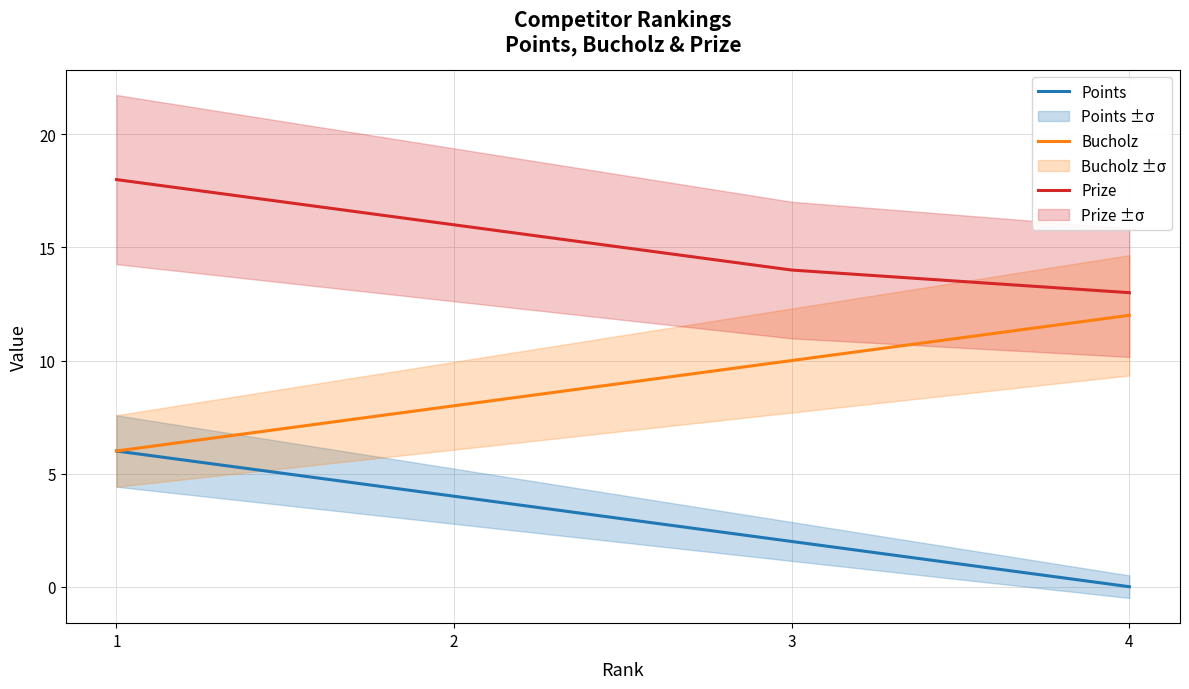

How many lines are shown in the chart?

3